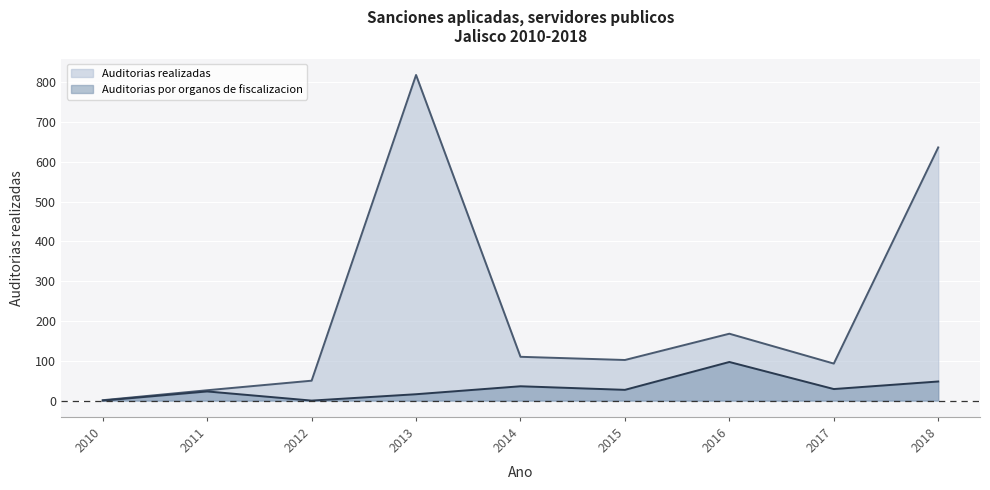

Count the number of data series in this chart.

2